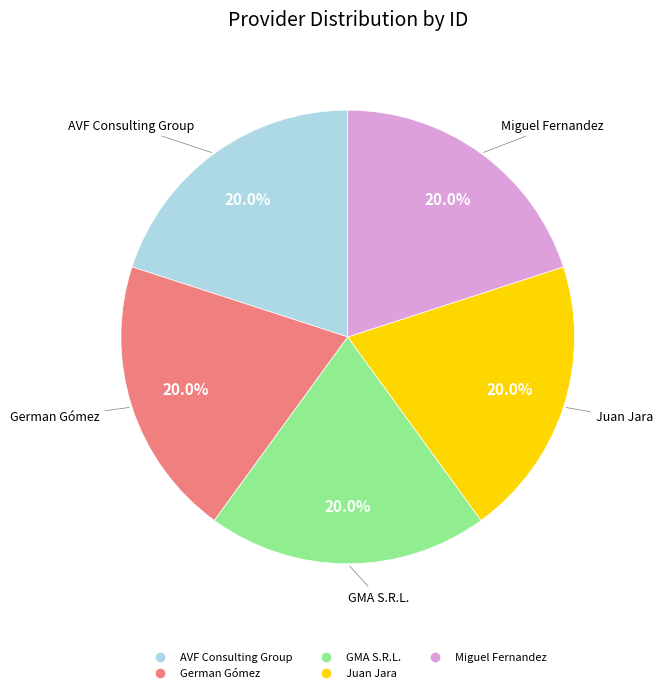

To the nearest percent, what is the combined percentage of German Gómez and GMA S.R.L.?

40%